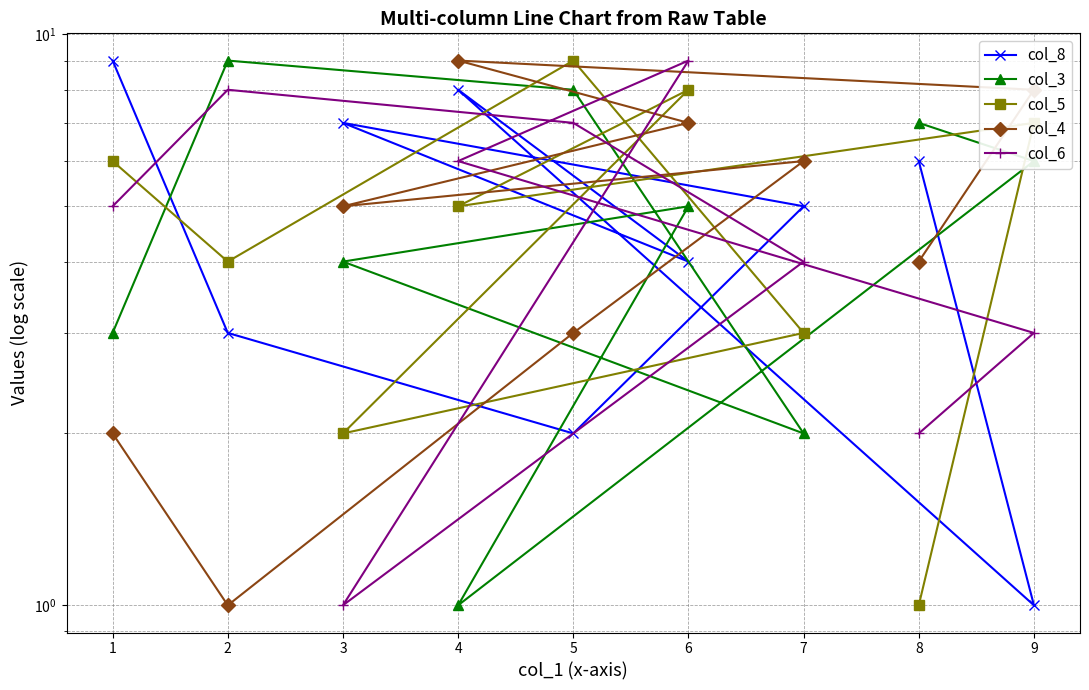

Is this an area chart (filled region under the line)?

No